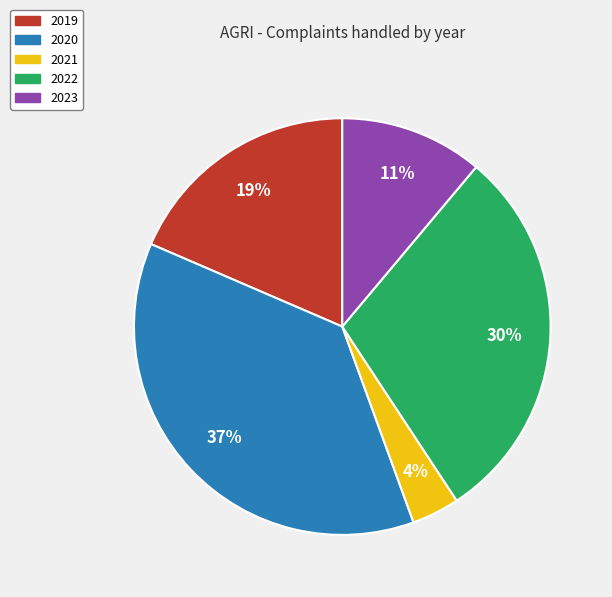

How many slices are in this pie chart?

5